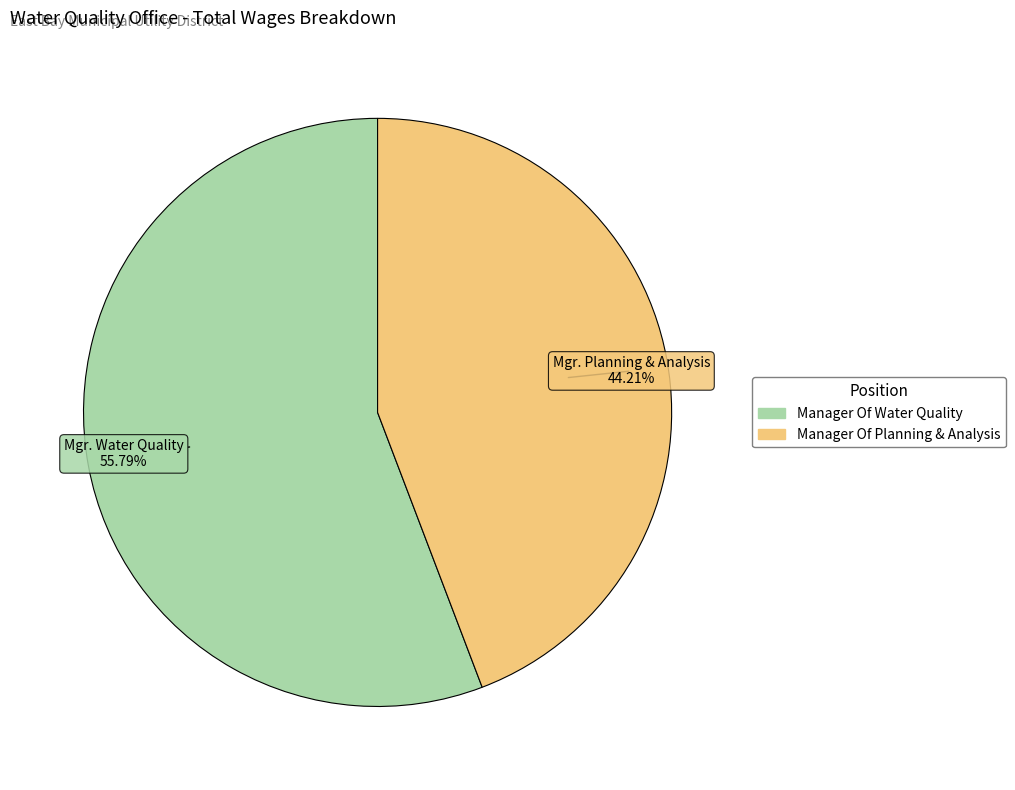

Which slice is the largest?

Manager Of Water Quality